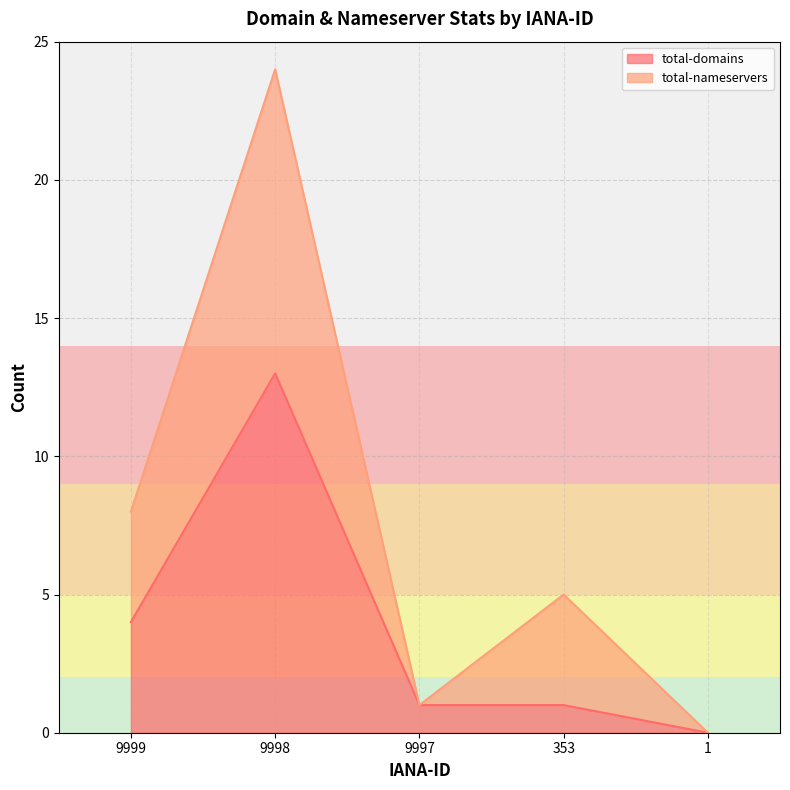

Reading left to right, transcribe the values for total-domains.

9999=4	9998=13	9997=1	353=1	1=0